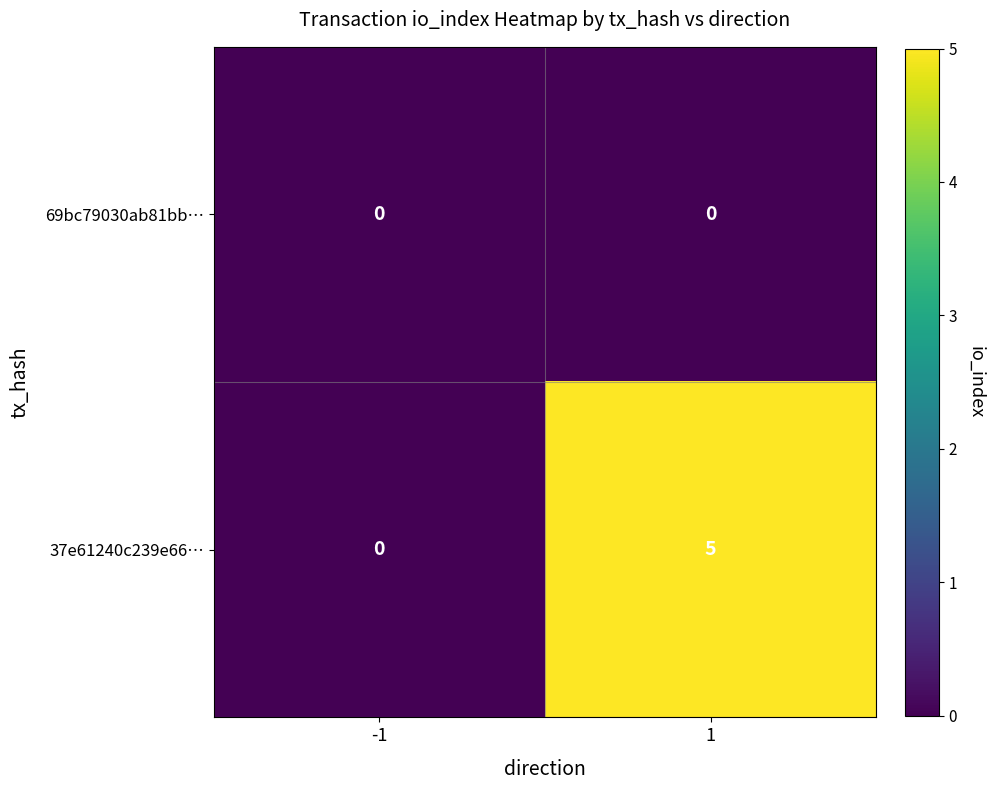

Which series has the widest spread of values?

37e61240c239e66…